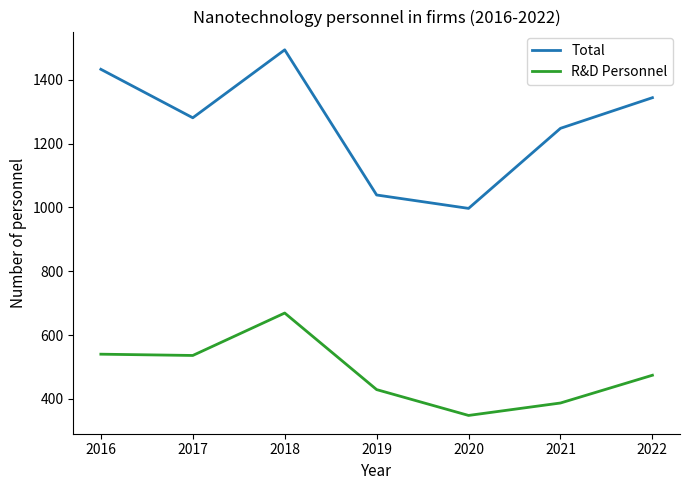

What value does the R&D Personnel series have at 2017, to the nearest 10?

540